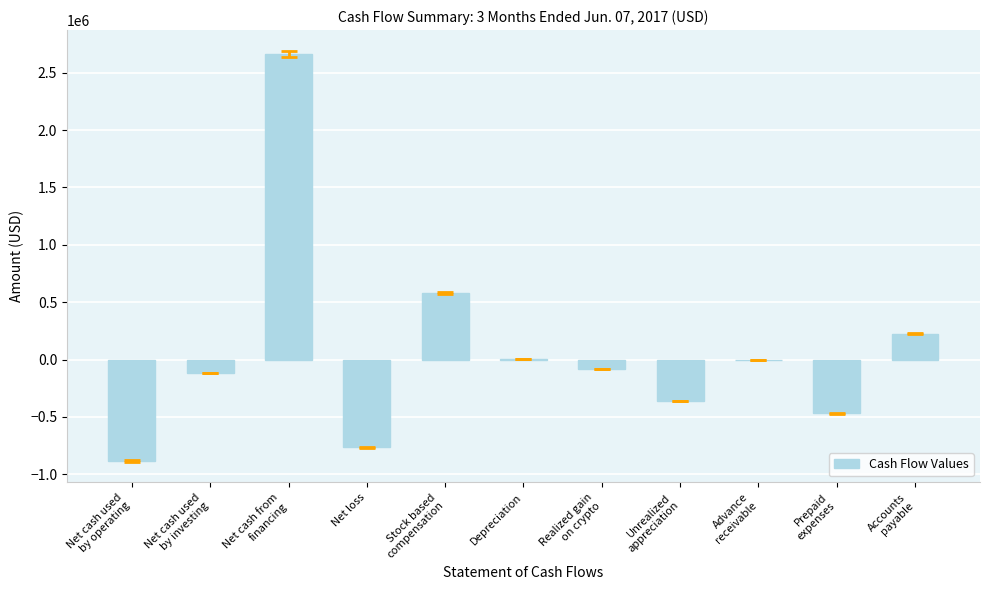

What is the greatest value displayed?

2665886